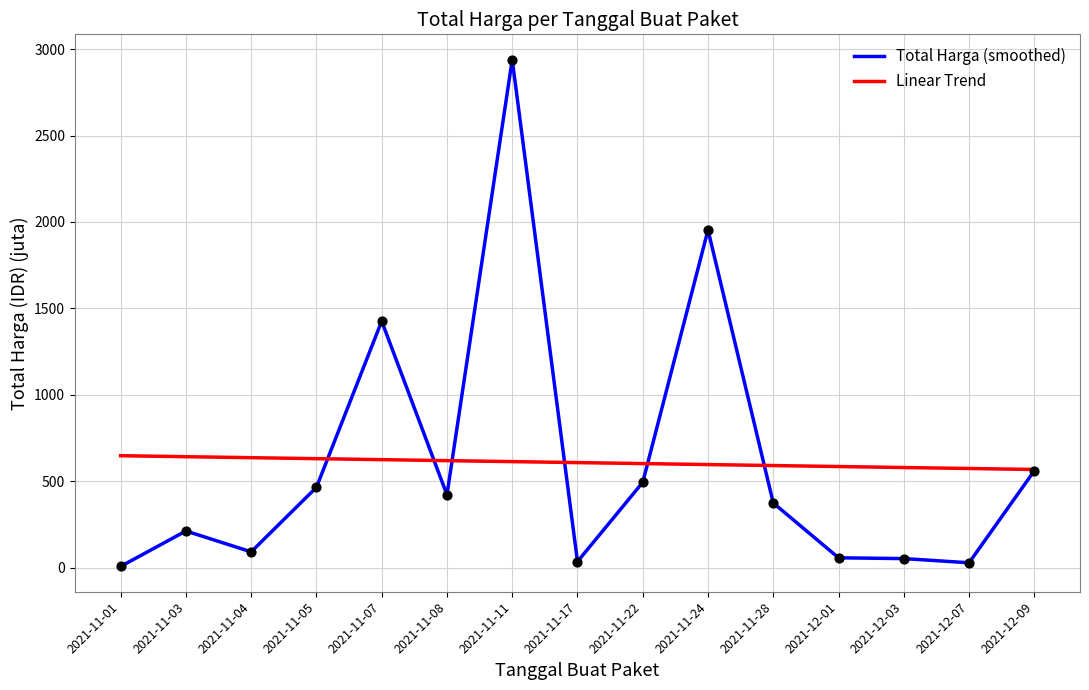

Which series changed the most between 2021-11-17 and 2021-12-09?

Total Harga (smoothed)